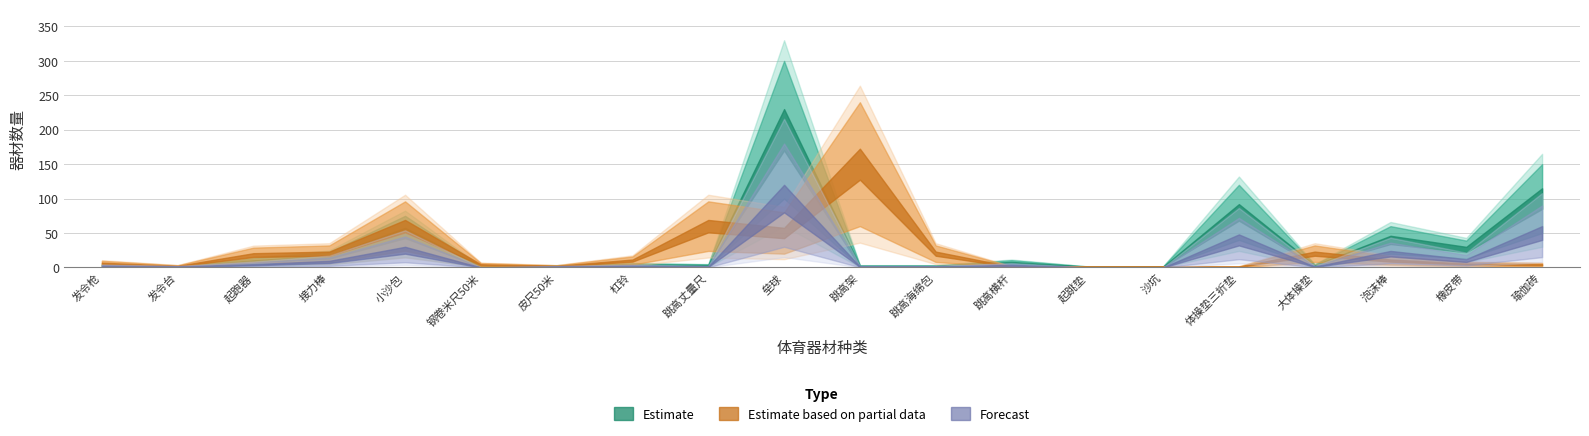

At which label does Estimate first exceed 4?

起跑器